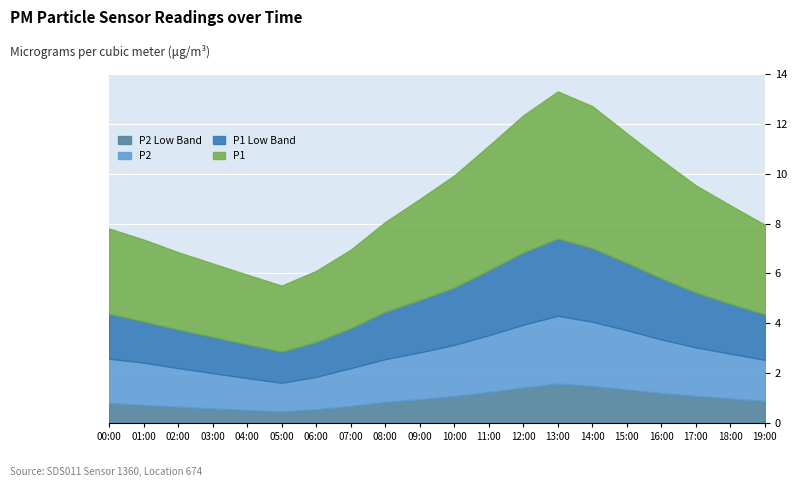

What is the sum of all P1 values?

81.9